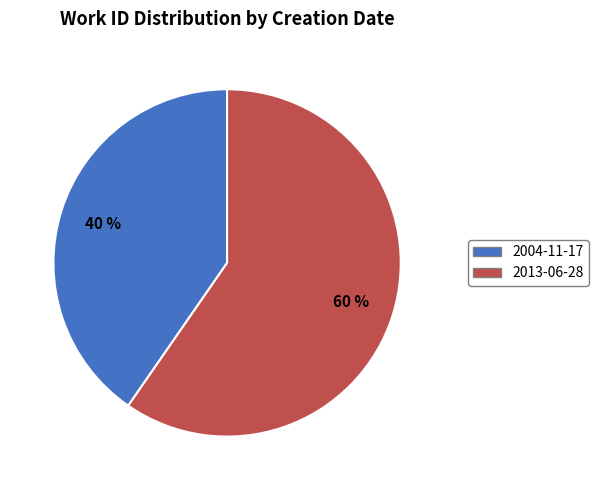

What is the ratio of the value at 2004-11-17 to the value at 2013-06-28?

0.7